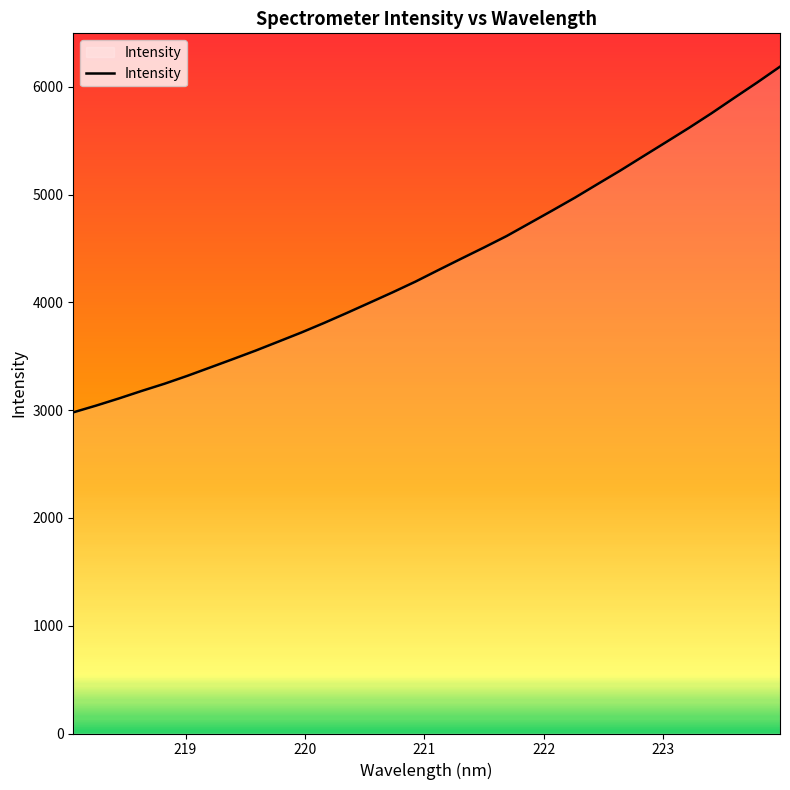

What is the greatest value displayed?

6187.4